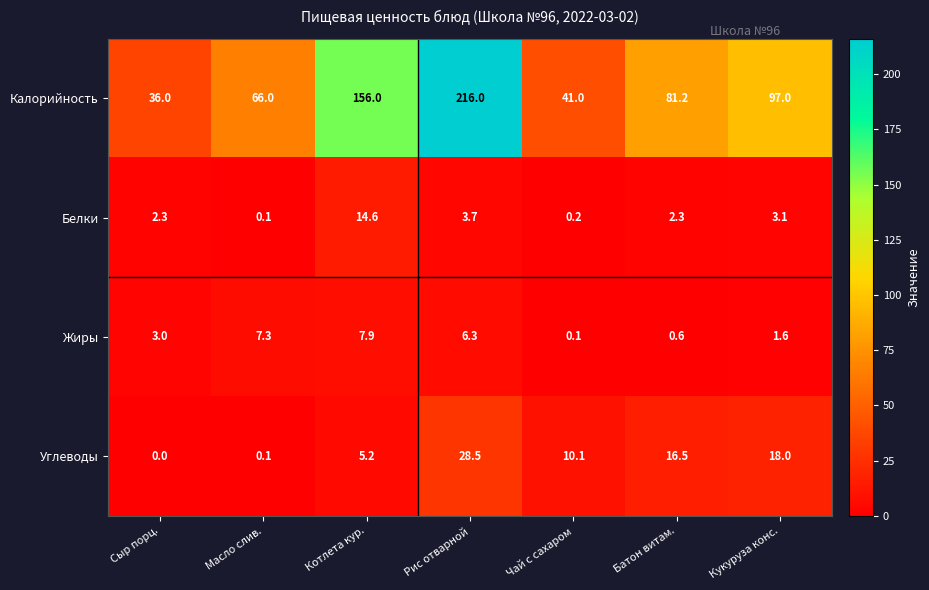

How many values in the Калорийность series are below 81?

3